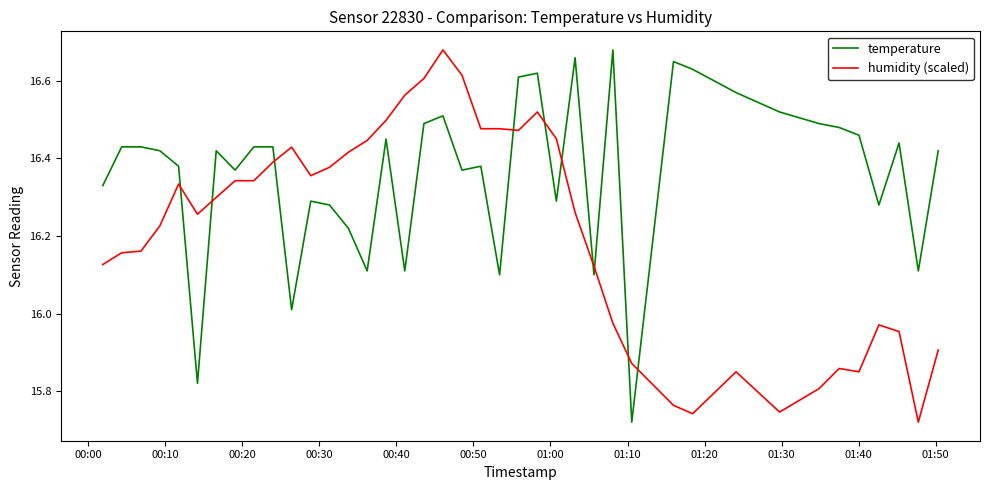

Which series has the largest total across all categories?

temperature